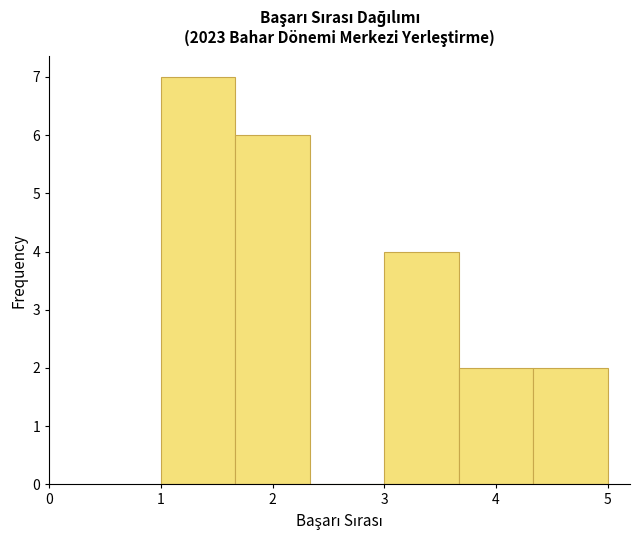

How tall is the bar that spans 3.0 to 3.7 on the x-axis? Neither the bar edges nor the heights are printed on the chart, so give them approximately, as read against the axes.

4